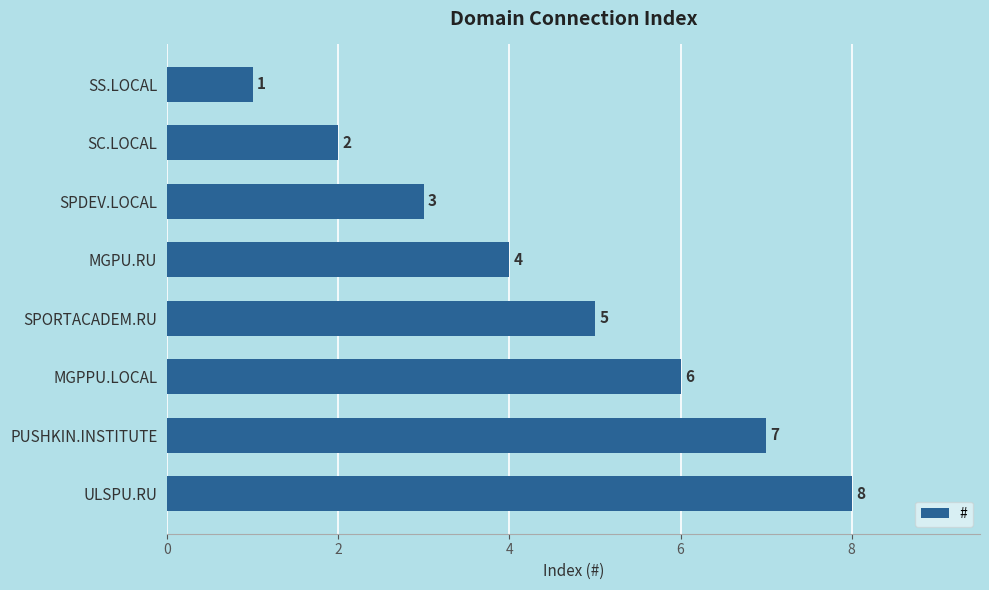

What is the sum of the values at MGPPU.LOCAL and SPORTACADEM.RU?

11